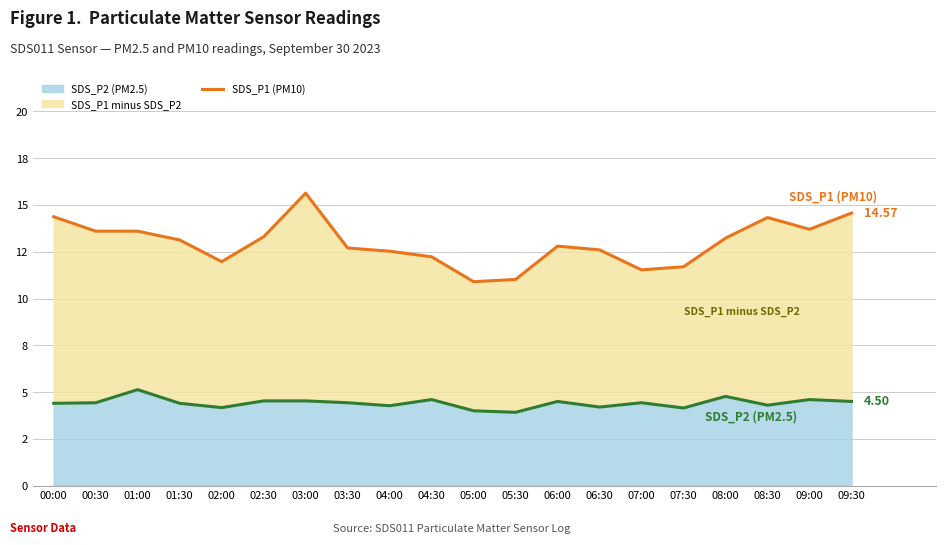

Where is SDS_P2 (PM2.5) nearest to the value 4?

05:00